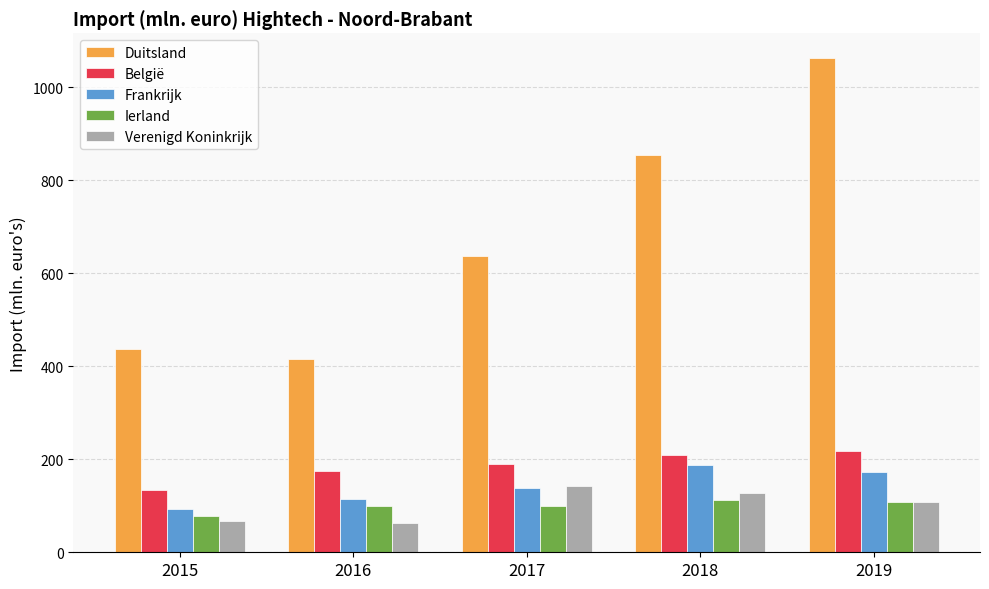

What is the smallest value displayed?

62